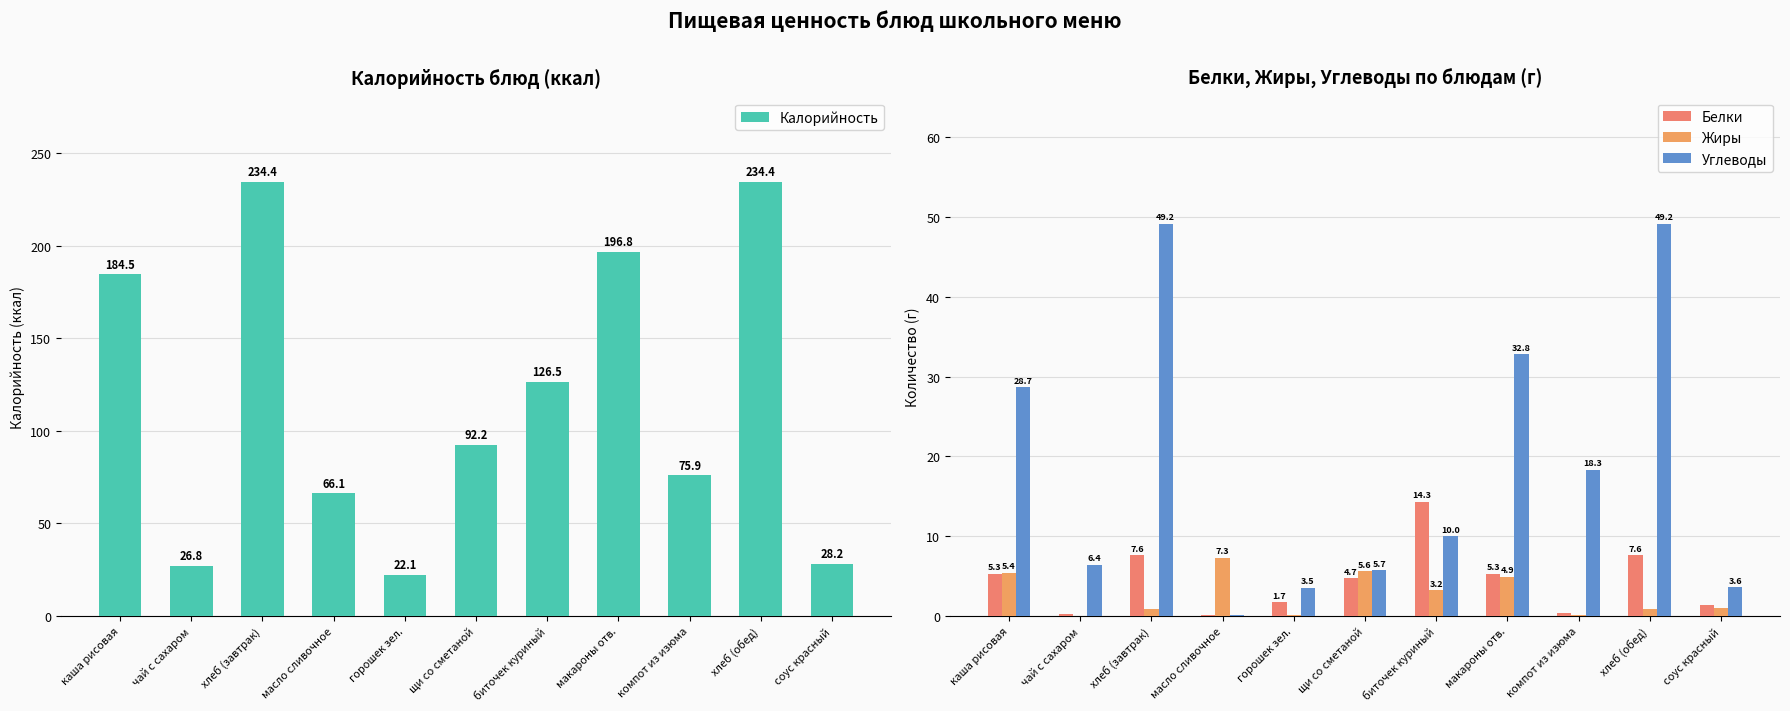

What value does the Белки series have at горошек зел.?

1.7